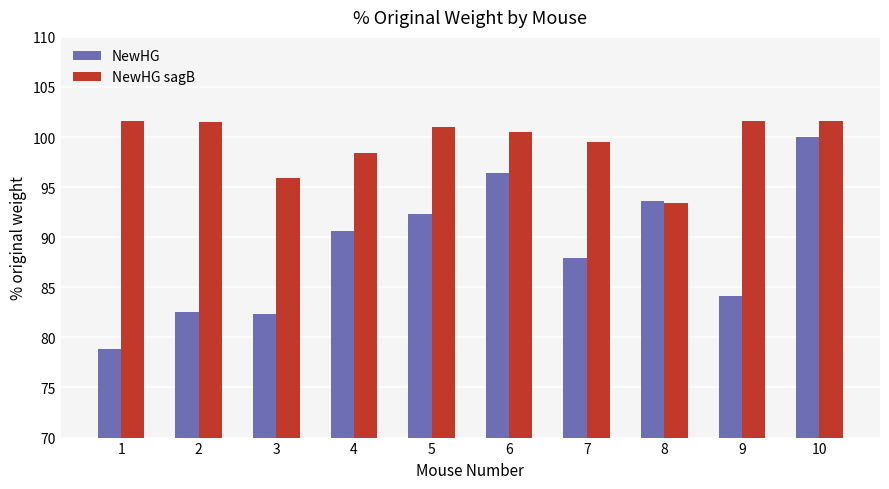

True or false: NewHG has a value of 166.7 at 8.

False